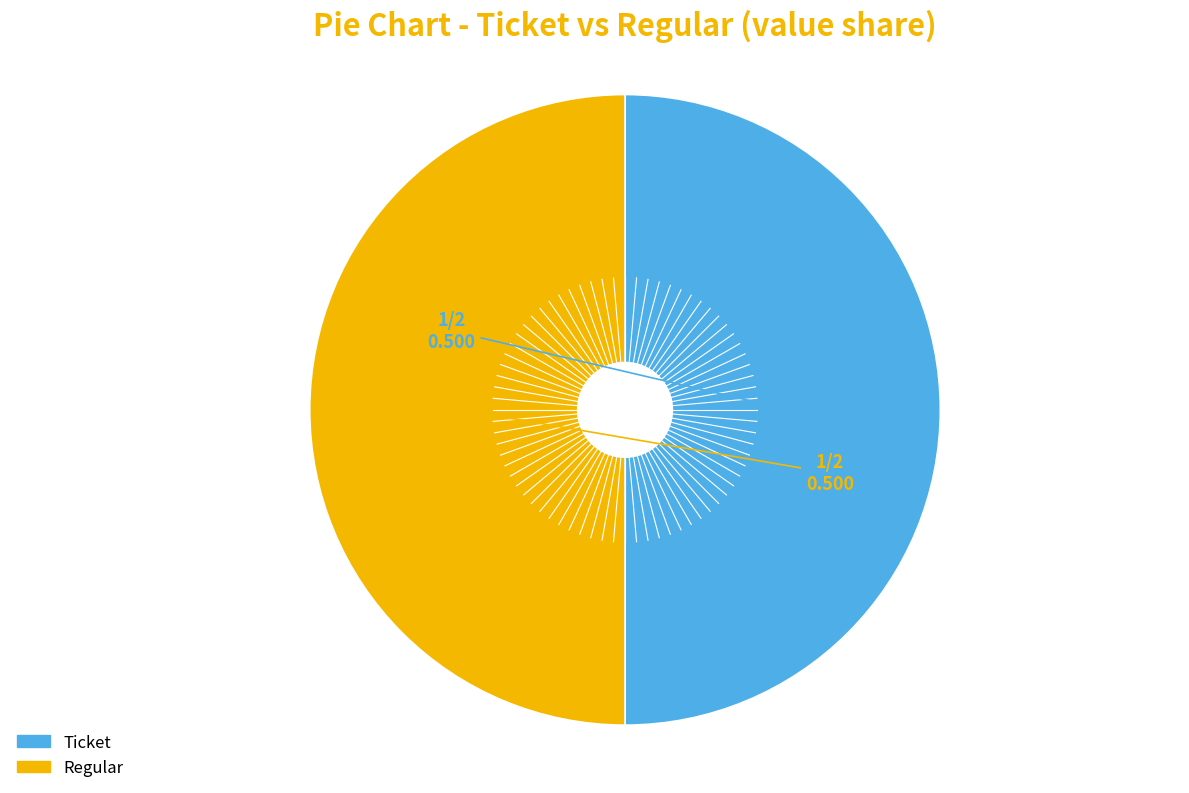

To the nearest percent, what is the average slice percentage?

50%